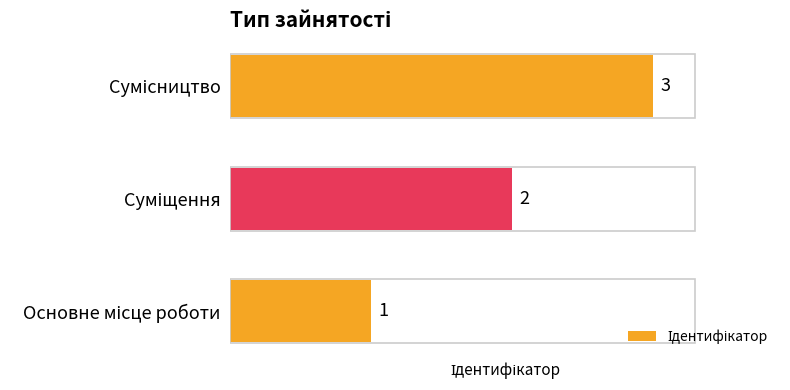

What is the sum of all values?

6